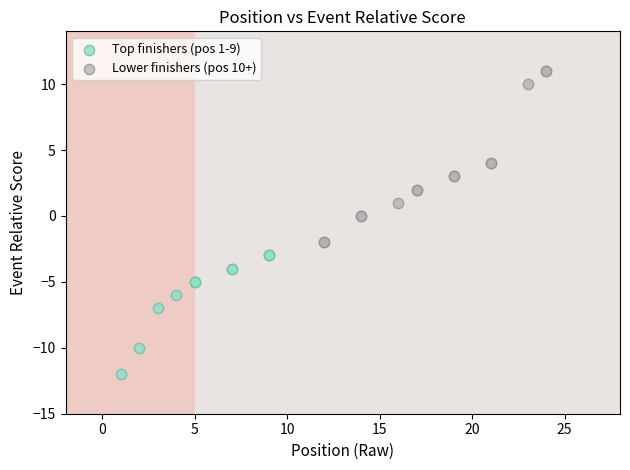

Which series reaches the minimum Y coordinate?

Top finishers (pos 1-9)